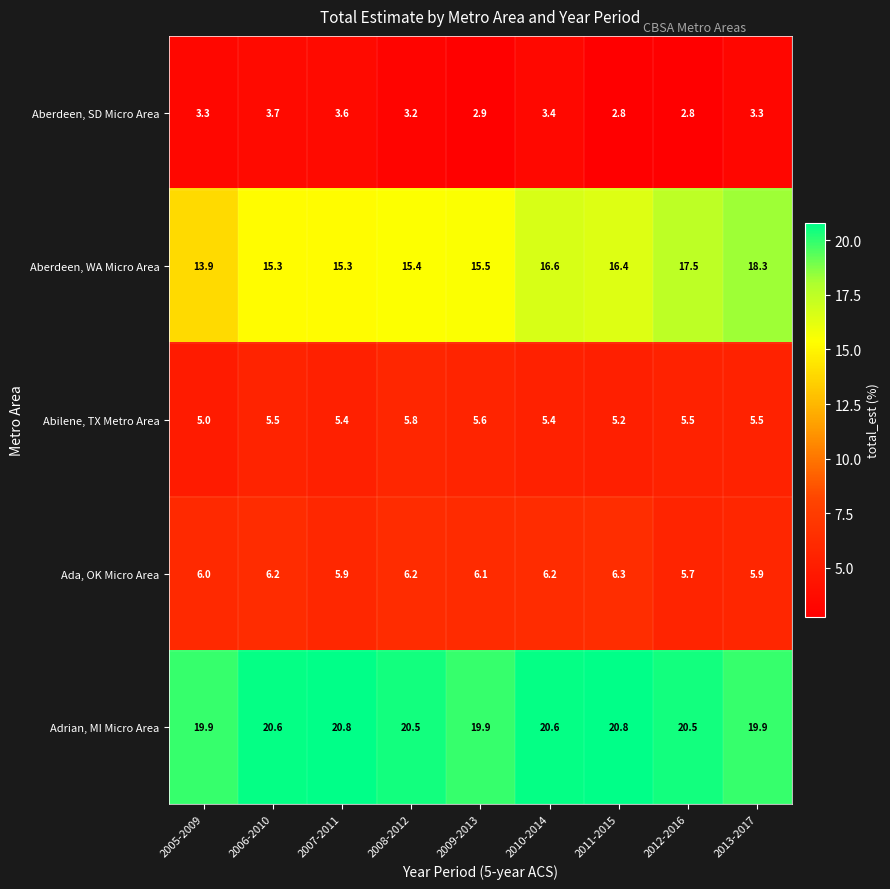

Is the value of Abilene, TX Metro Area at 2013-2017 greater than the value of Aberdeen, SD Micro Area at 2007-2011?

Yes